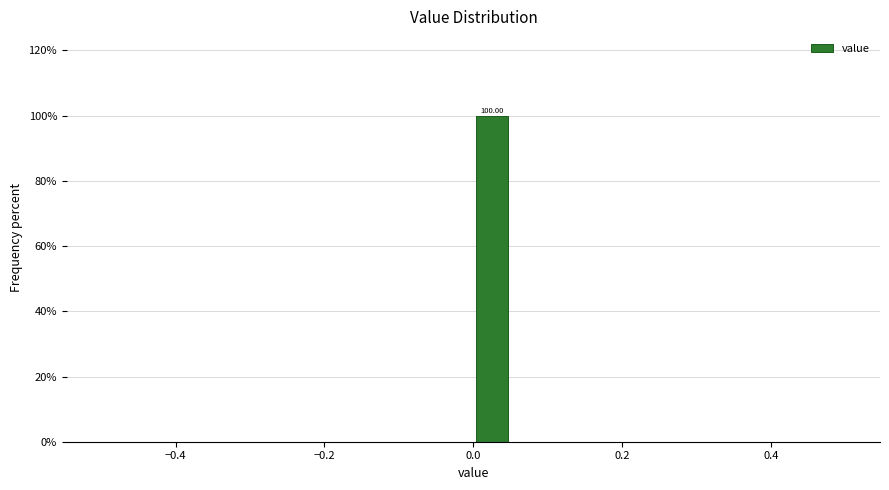

Around what value on the x-axis is the tallest bar? Give the approximate position of its centre, as read against the axis.

0.02